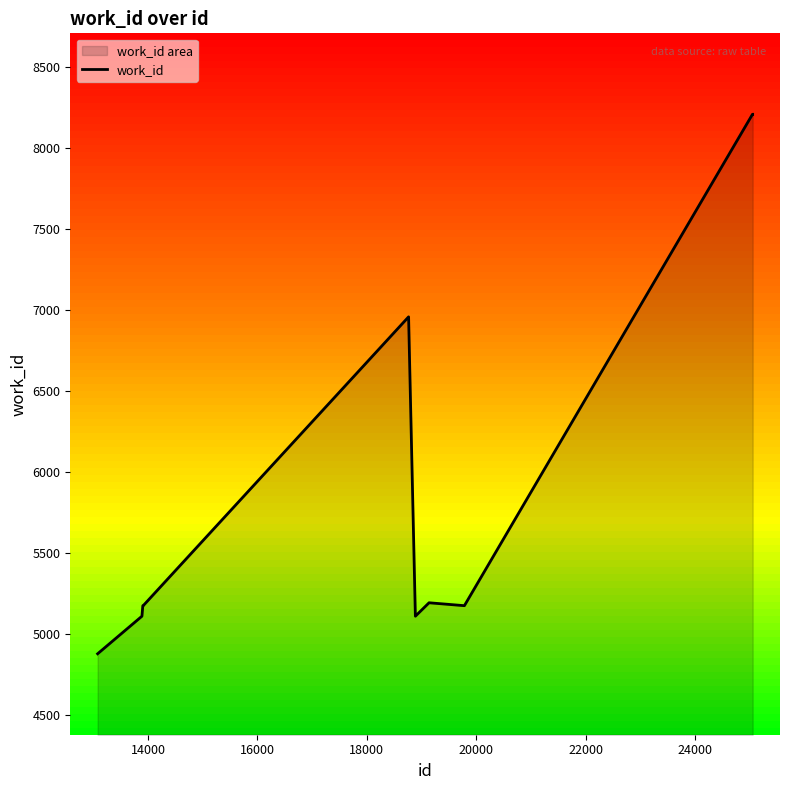

What is the smallest value displayed?

4878